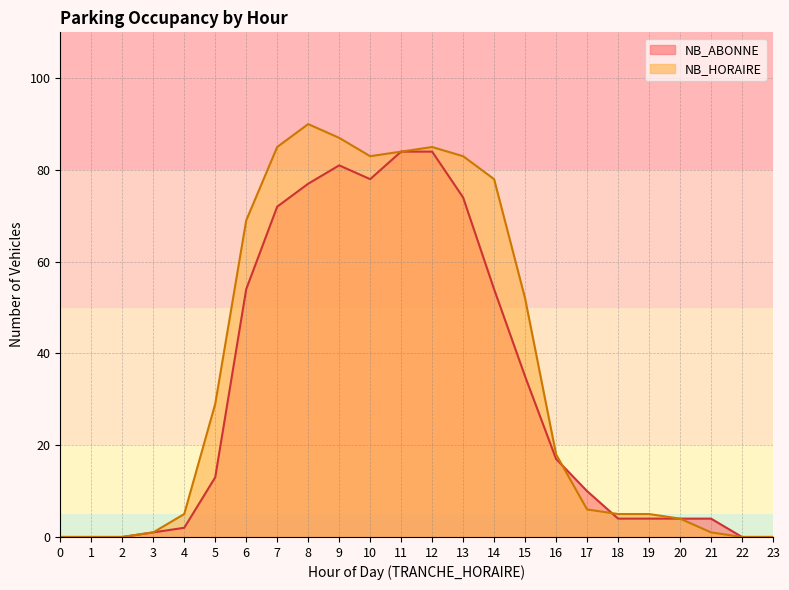

Where does the NB_ABONNE series first go above 13?

6